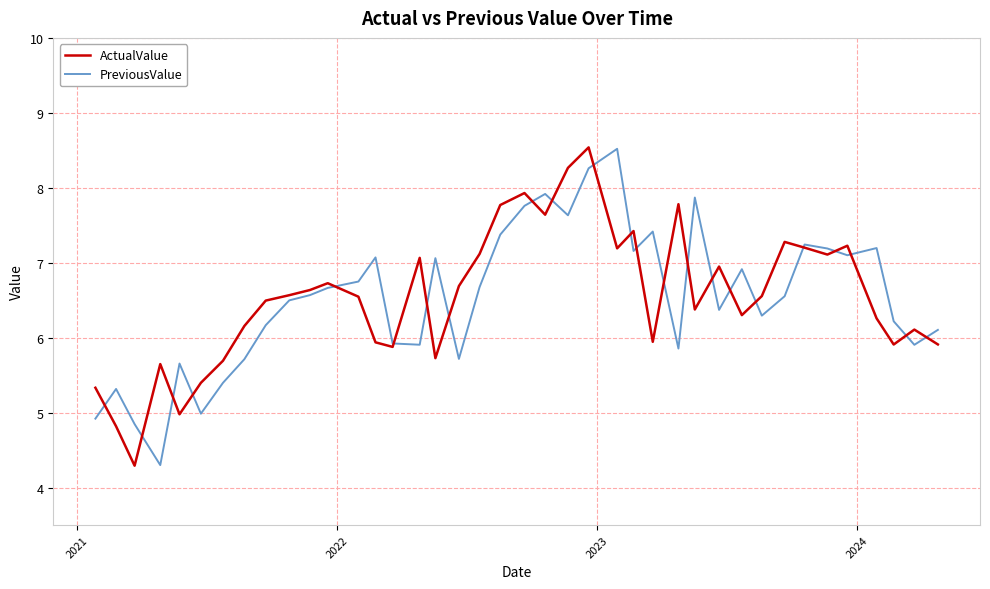

What is the maximum value shown in the chart?

8.5